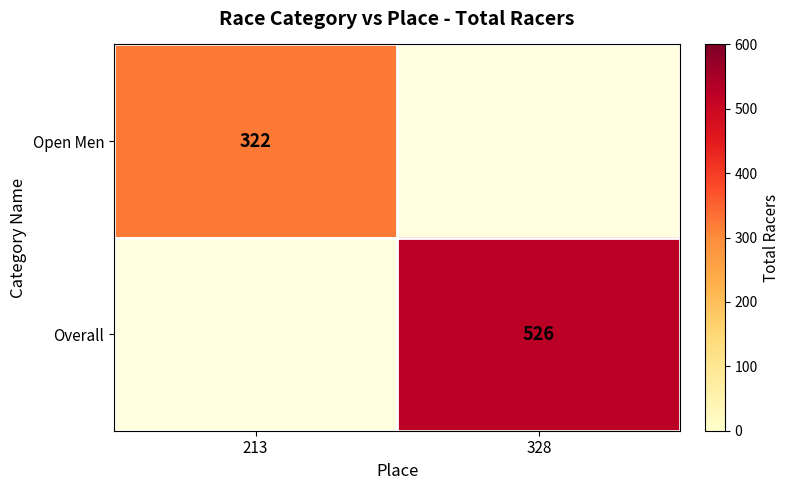

The value of Overall at 328 is 234.2. True or false?

False